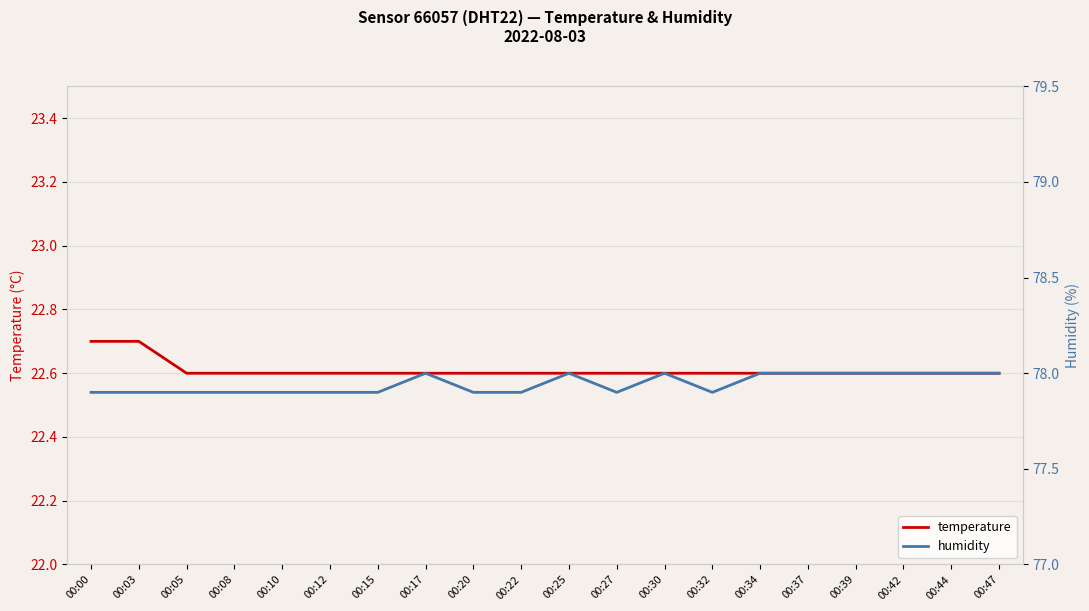

What is the value of the humidity point at the 17th from the left?

78.0